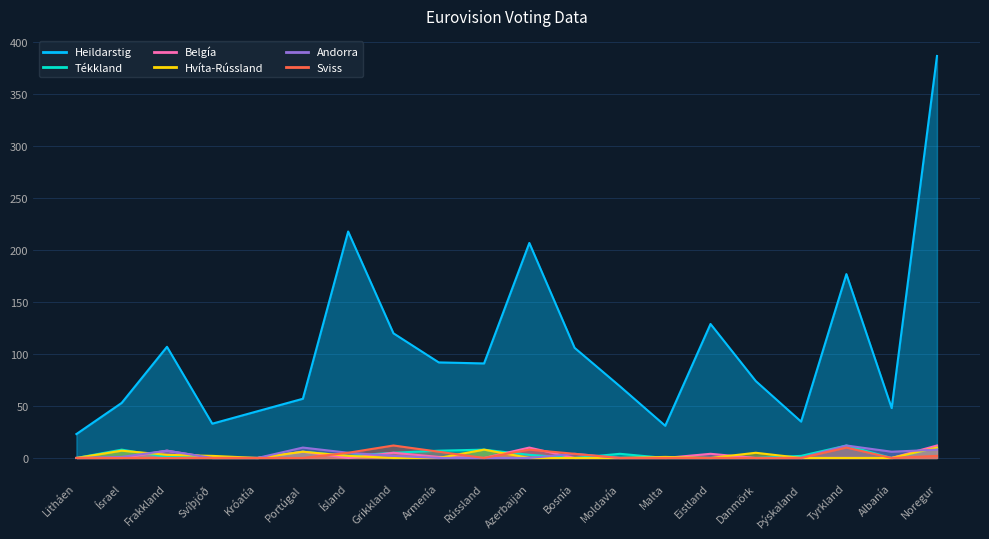

True or false: Heildarstig and Hvíta-Rússland intersect in this chart.

False